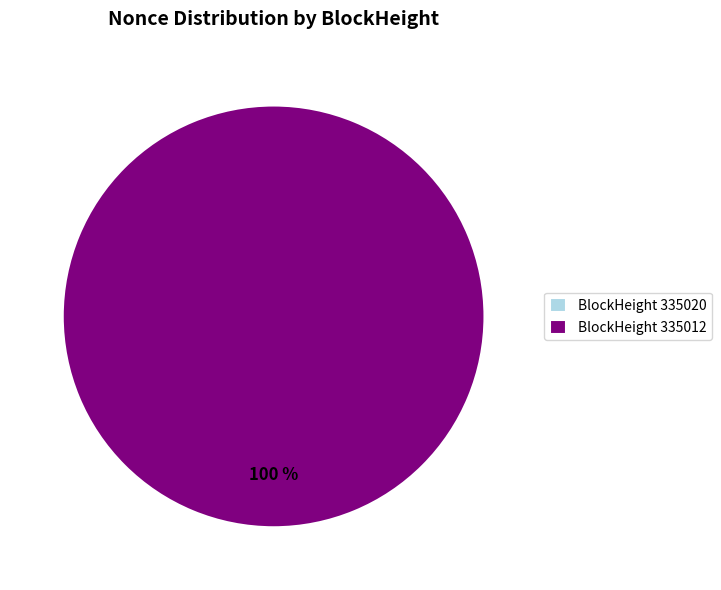

True or false: 335020 accounts for 0% of the total.

True